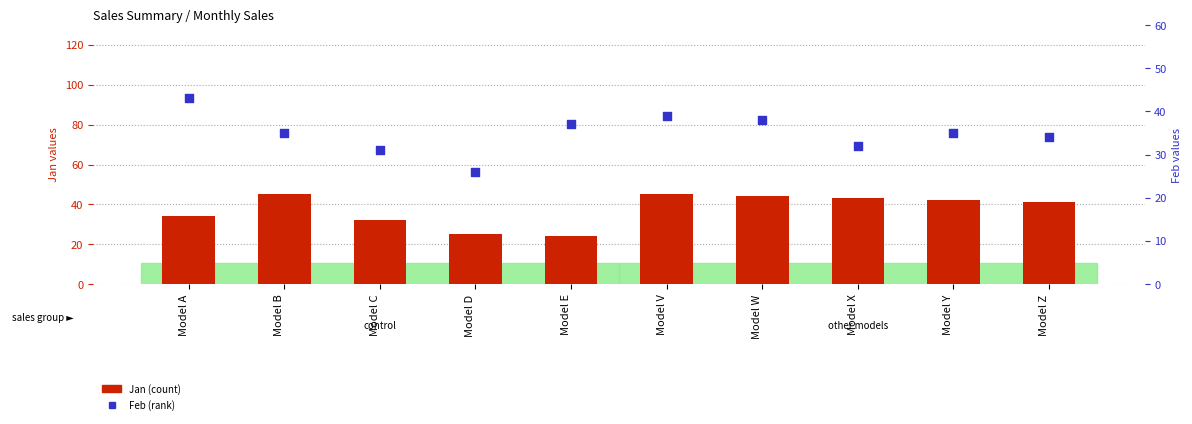

Which series has the largest total across all categories?

Jan (count)